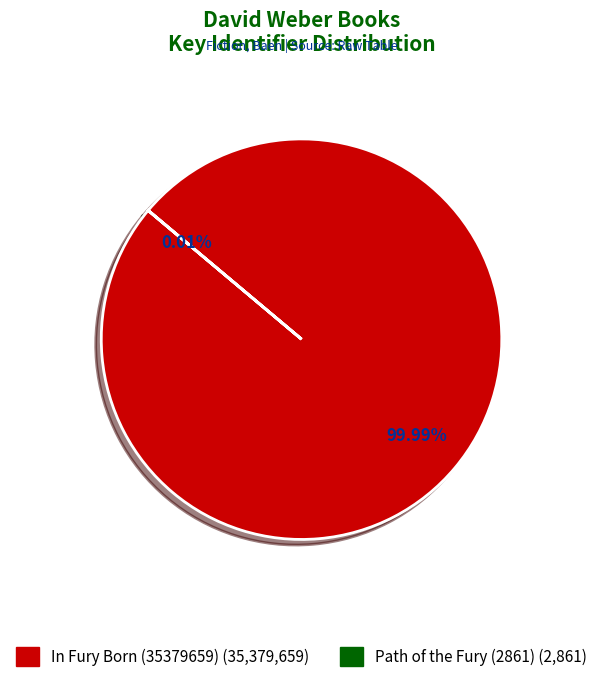

Rank the categories by value from highest to lowest.

In Fury Born (35379659), Path of the Fury (2861)